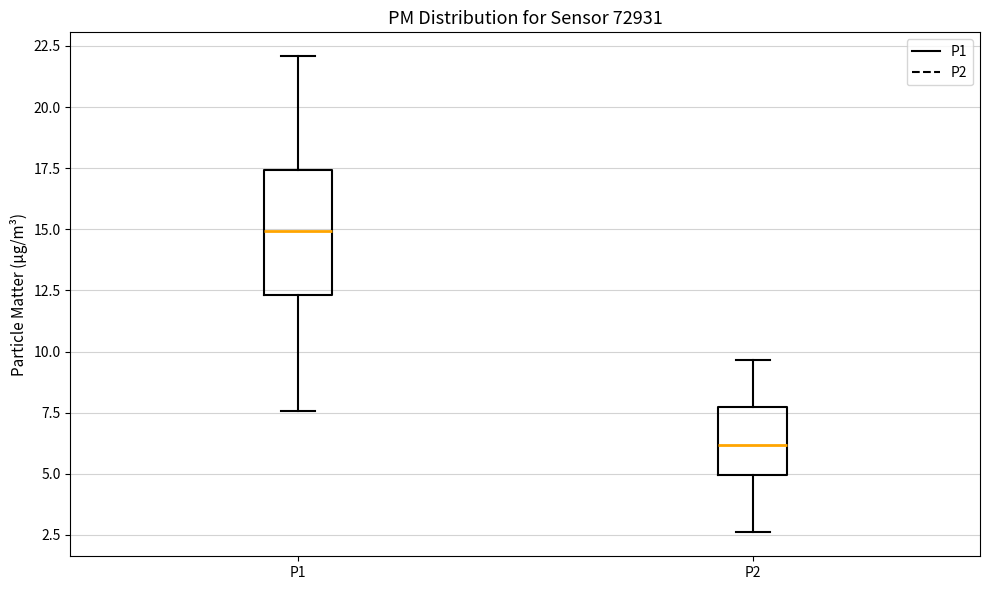

Reading left to right, read every box against the y-axis: the position of its median line, the range the box covers, and the ends of its whiskers. The values are not printed on the chart, so give them approximately, as read against the axis.

P1: median 15.0, box 12.5 to 17.5, whiskers 7.5 to 22.0
P2: median 6.0, box 5.0 to 7.5, whiskers 2.5 to 9.5